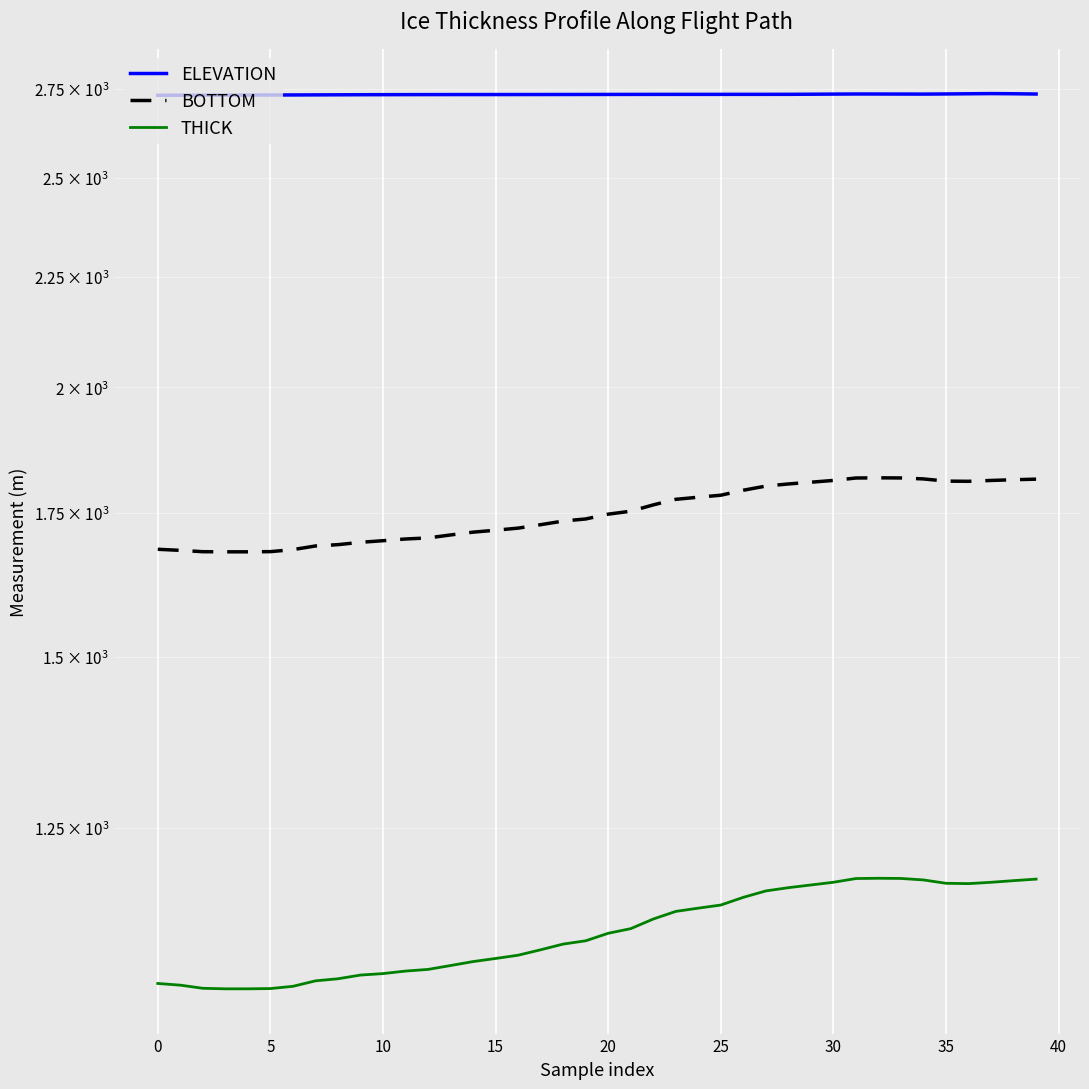

Is the value of ELEVATION at 22 greater than the value of THICK at 20?

Yes